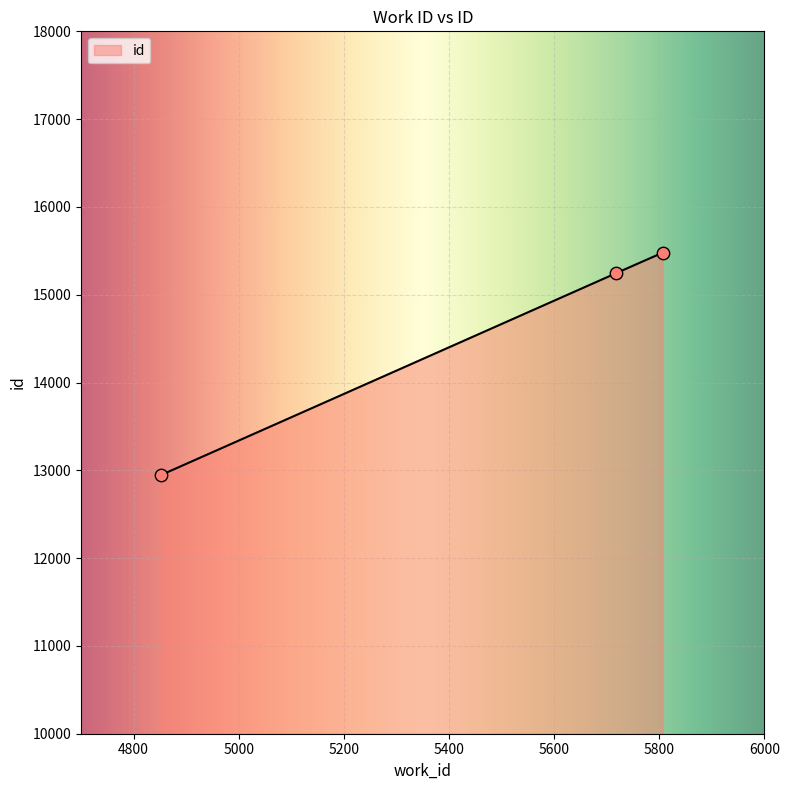

Between 5718 and 5806, which is larger?

5806